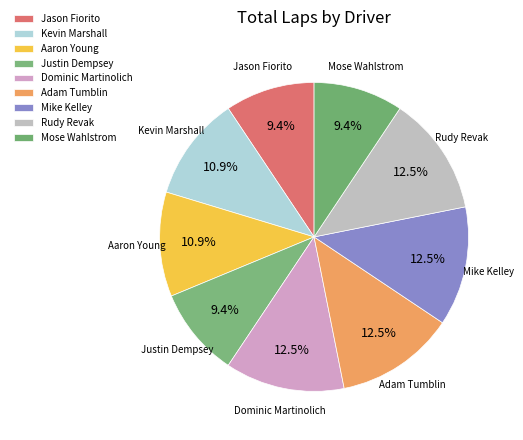

Is it true that Rudy Revak is 2% of the pie?

False